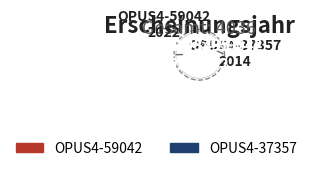

What is the total percentage of OPUS4-37357 and OPUS4-59042?

100.0%